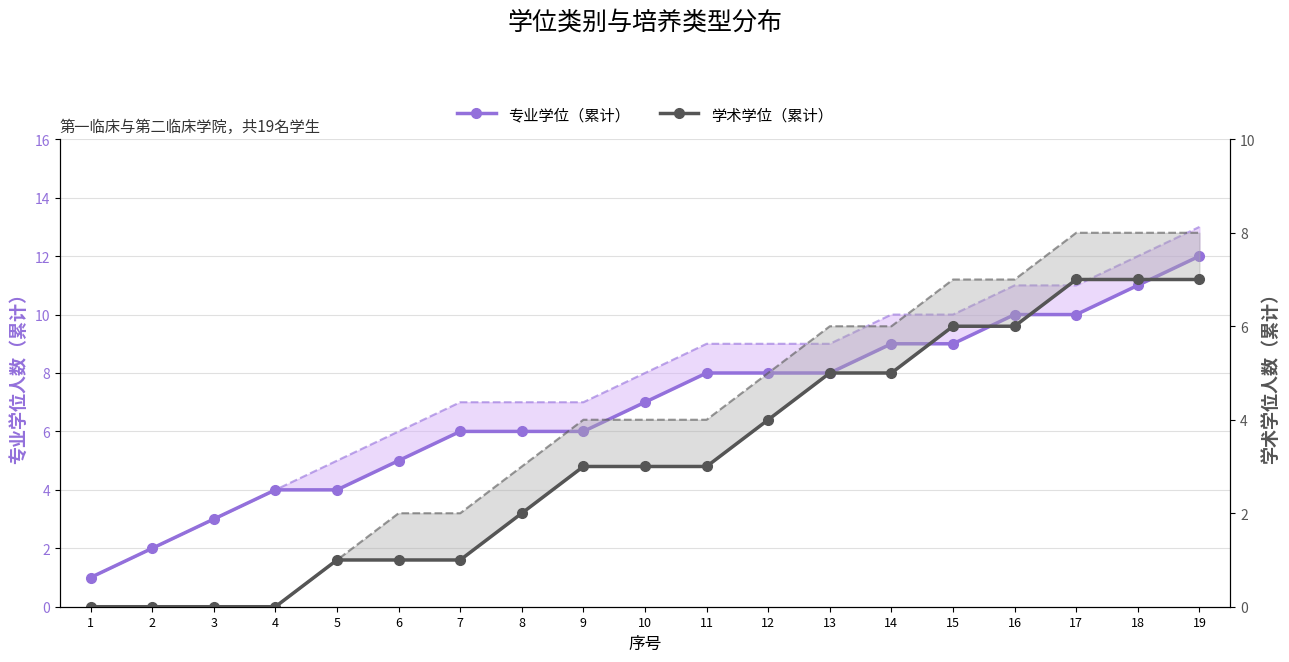

How many lines are shown in the chart?

2